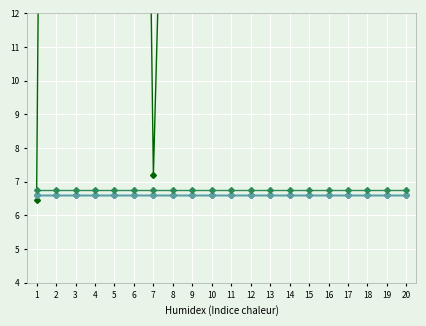

Rank the categories by Domicilio oficial: Código postal value from lowest to highest.

1, 2, 3, 4, 5, 6, 7, 8, 9, 10, 11, 12, 13, 14, 15, 16, 17, 18, 19, 20